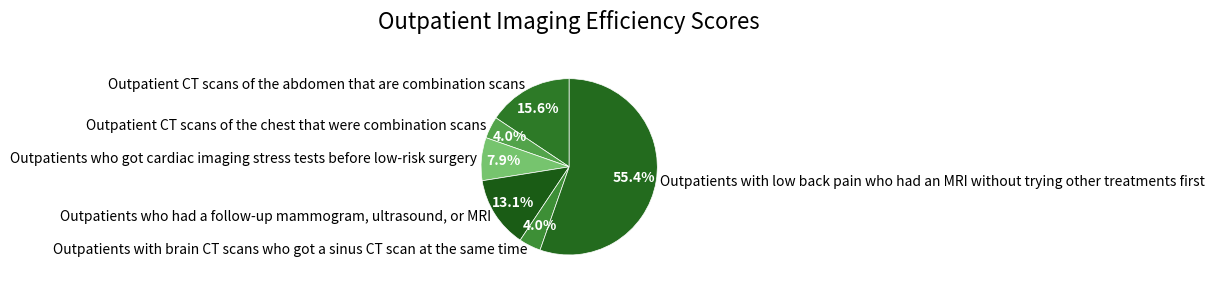

To the nearest percent, what is the difference between the Outpatients who had a follow-up mammogram, ultrasound, or MRI and Outpatients with brain CT scans who got a sinus CT scan at the same time slice percentages?

9%